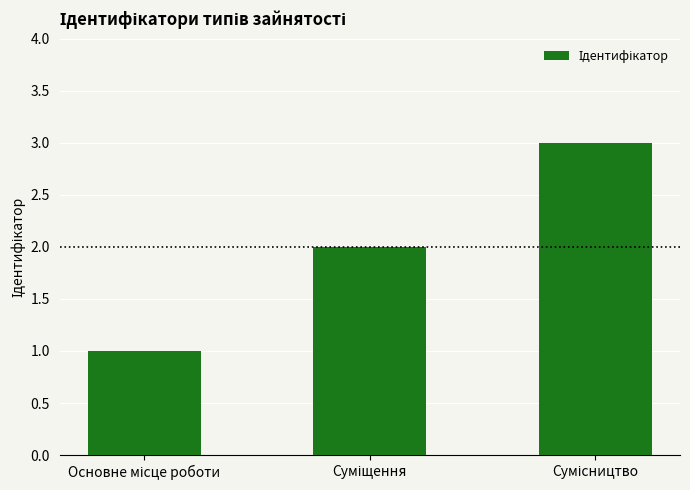

What is the greatest value displayed?

3